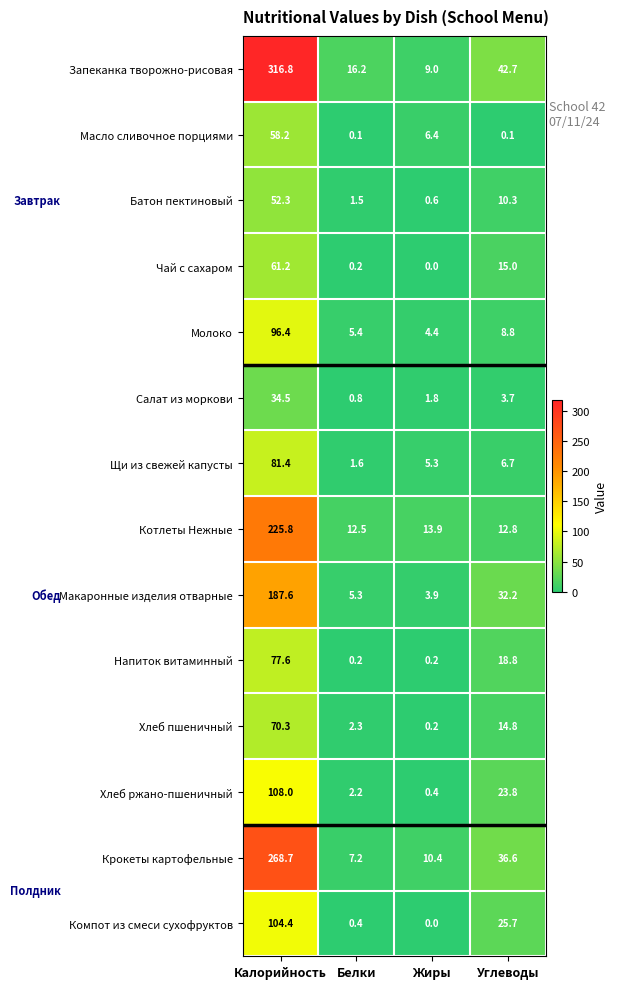

At how many categories does at least one series exceed 44?

1